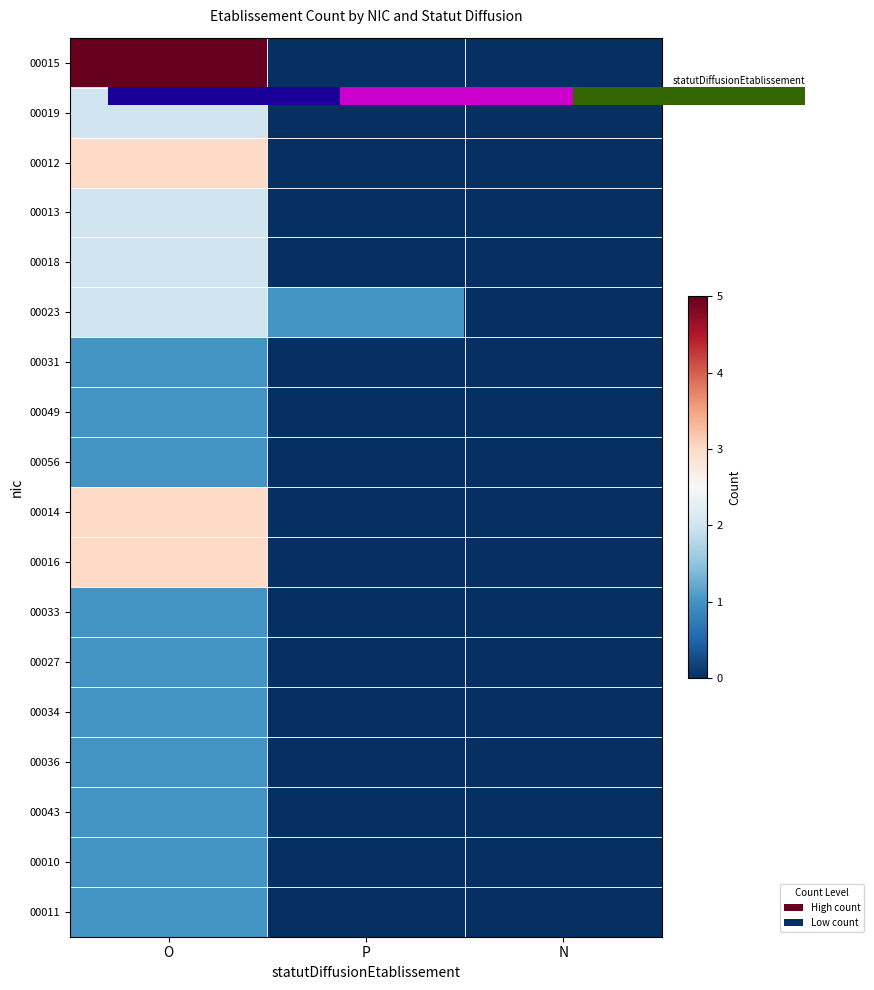

Which series changed the most between P and N?

00023